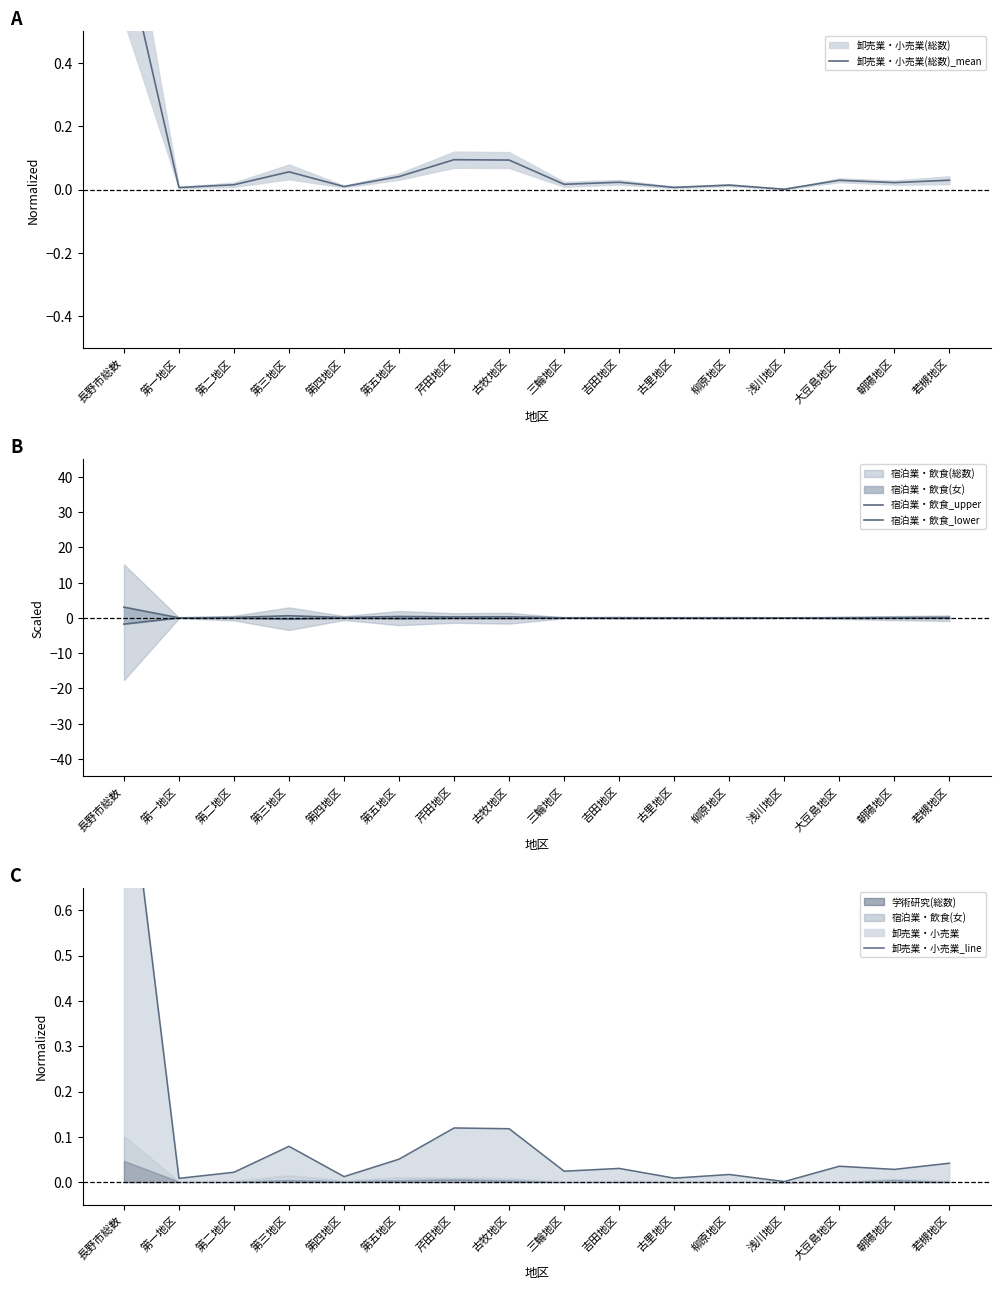

At which category does the chart reach its peak across all series?

長野市総数